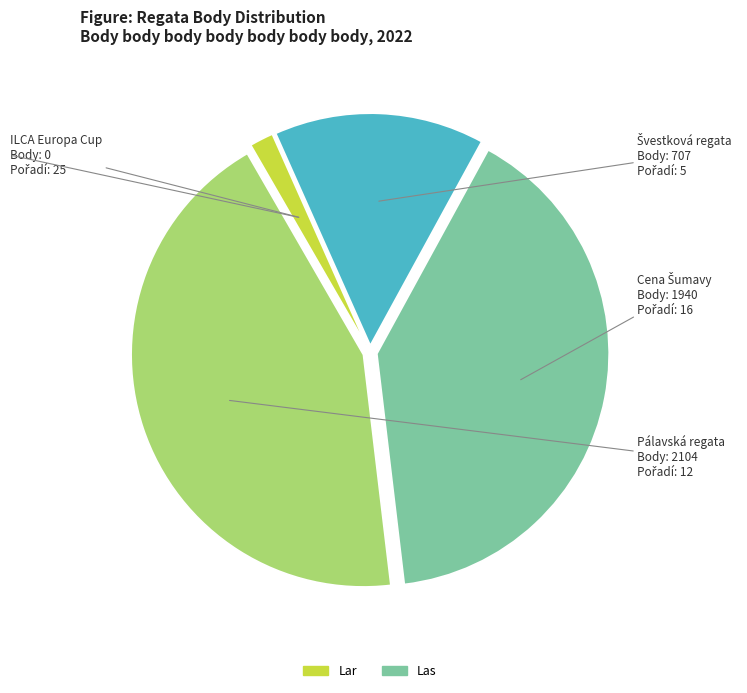

Does any single category account for the majority?

No